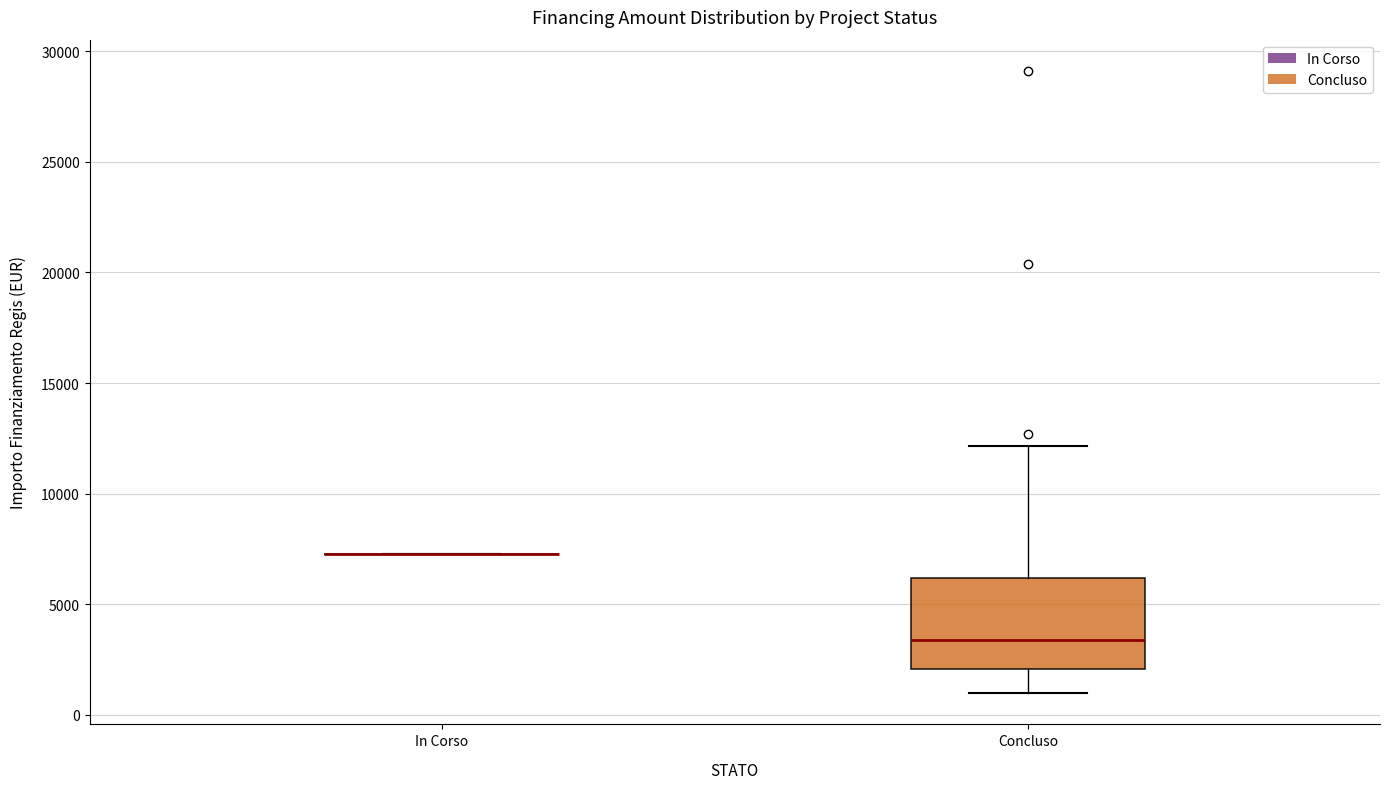

Reading left to right, transcribe this box plot: for each box, give where its median line is, the range the box spans, and where its two whiskers end, as read against the y-axis. The values are not printed on the chart, so give them approximately, as read against the axis.

In Corso: box collapsed to a line at 7500, whiskers 7500 to 7500
Concluso: median 3500, box 2000 to 6000, whiskers 1000 to 12000